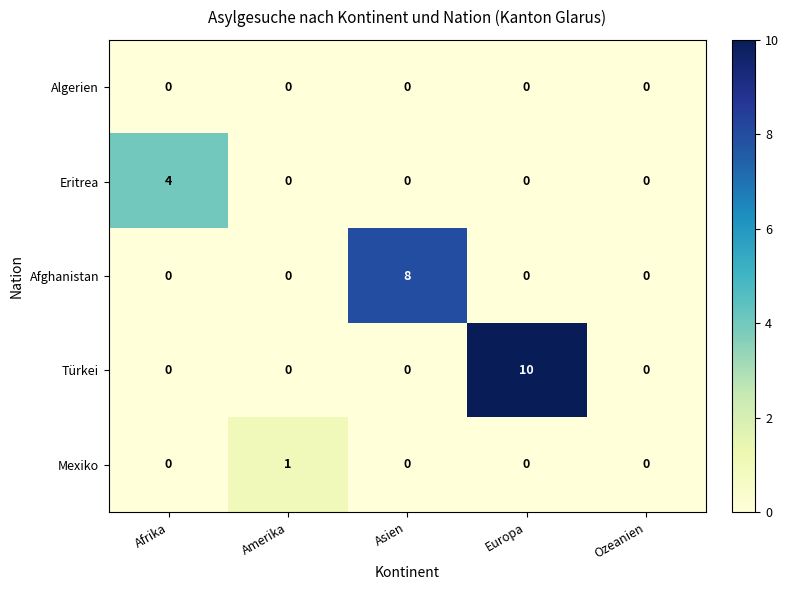

Which series changed the most between Europa and Ozeanien?

Türkei